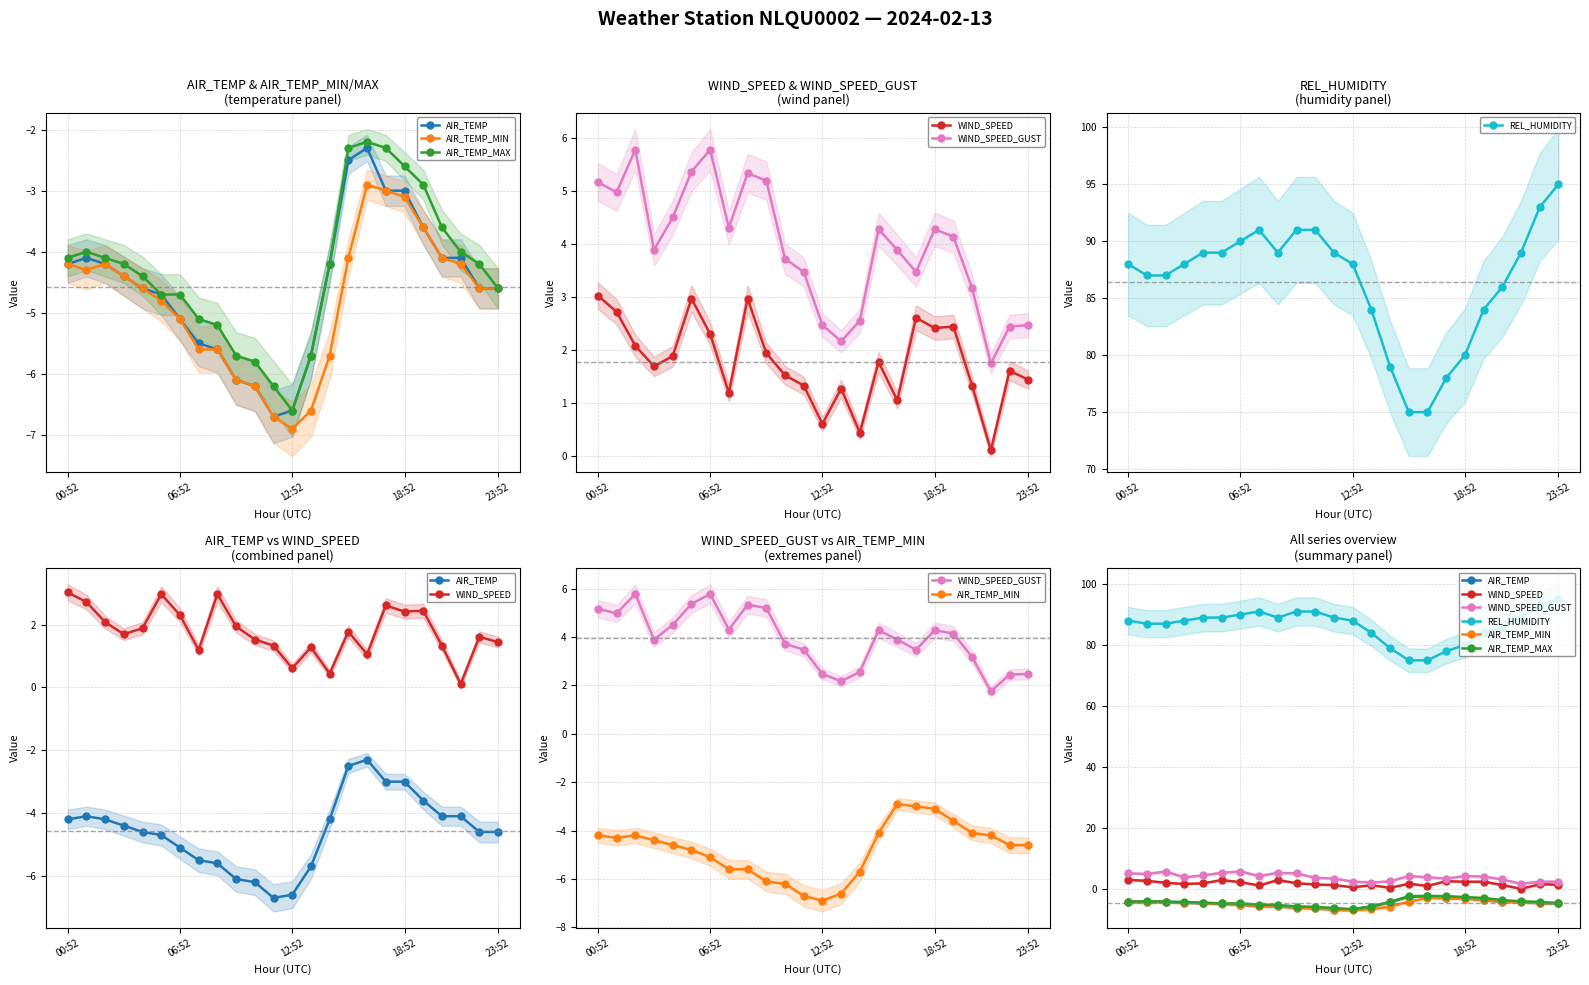

In AIR_TEMP, how many points are higher than both neighbors (excluding endpoints)?

2